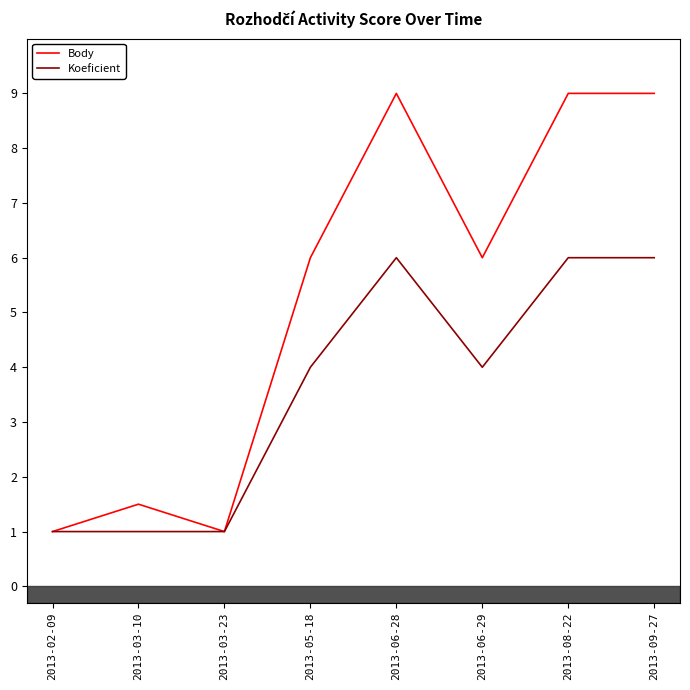

What are all the series names shown in the legend?

Body, Koeficient